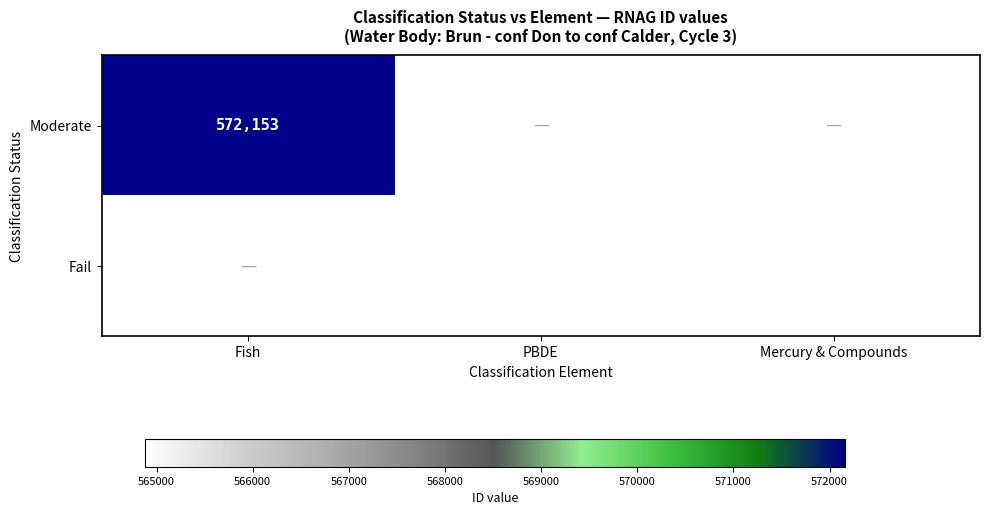

The value of Fail at Mercury & Compounds is 564890. True or false?

True